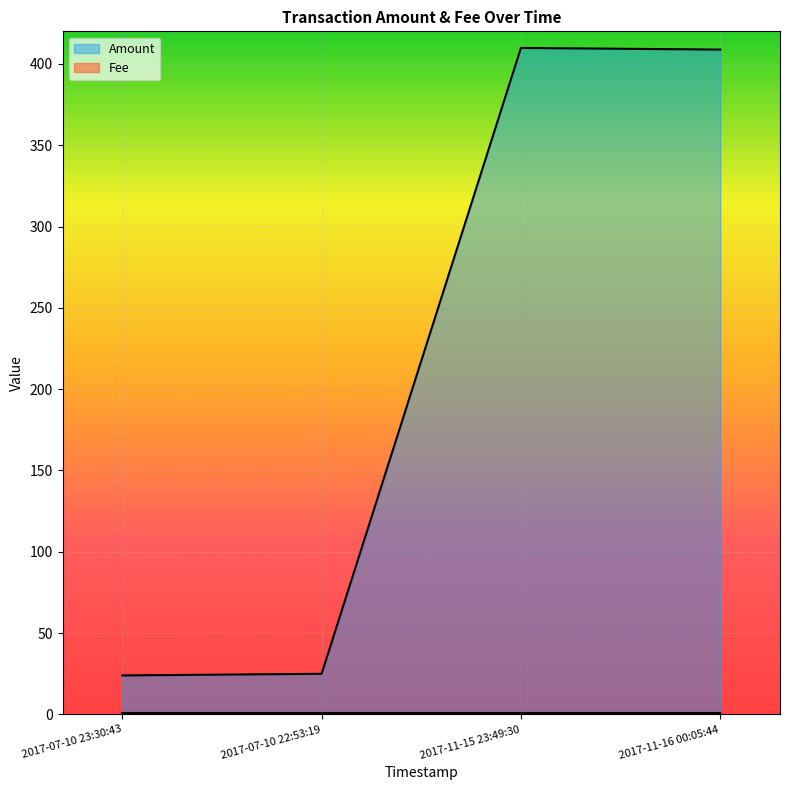

At which label is Amount closest to 216?

2017-07-10 22:53:19